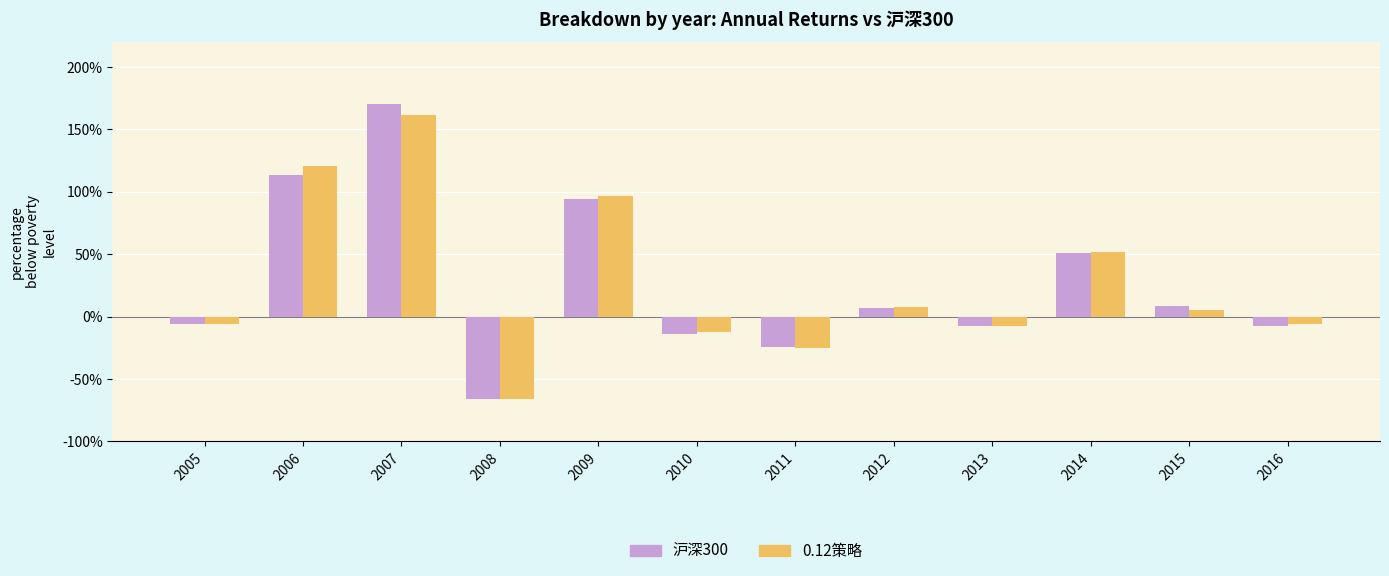

Are the bars grouped side by side (vs. stacked)?

Yes